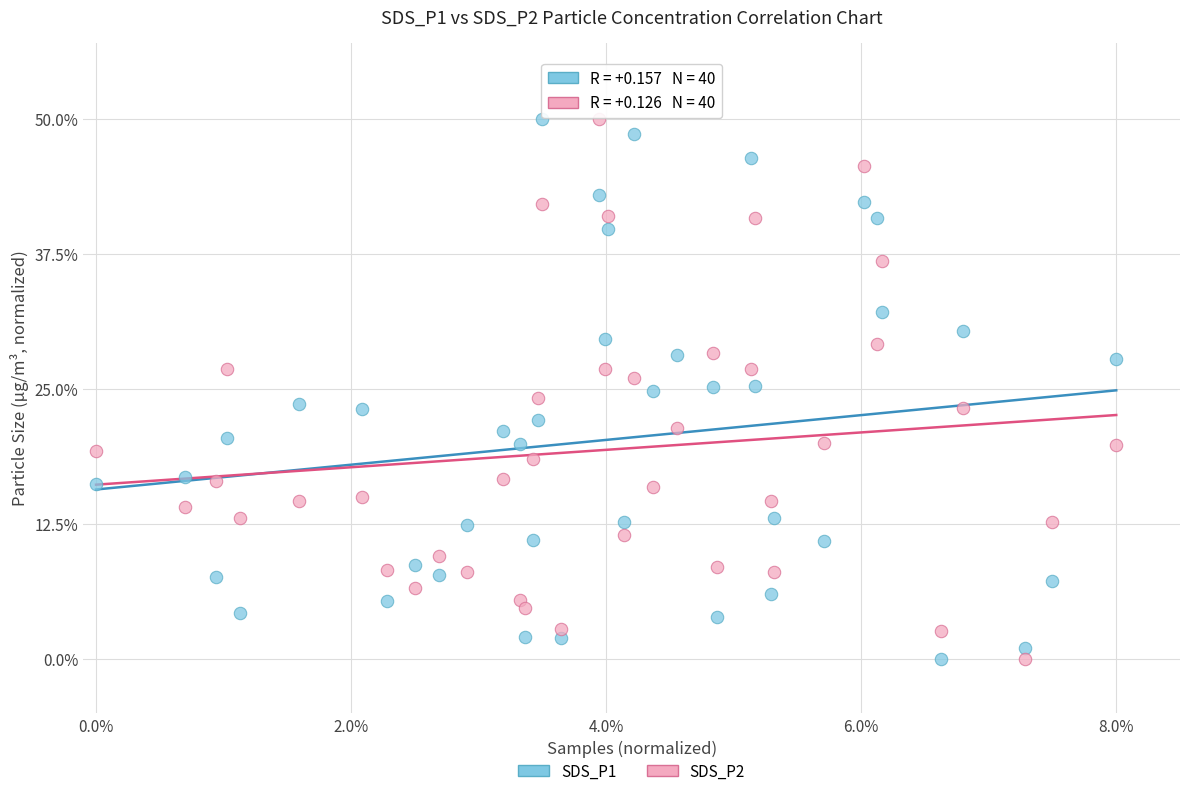

Across all data points, what is the range of Y values (max minus min)?

50.0